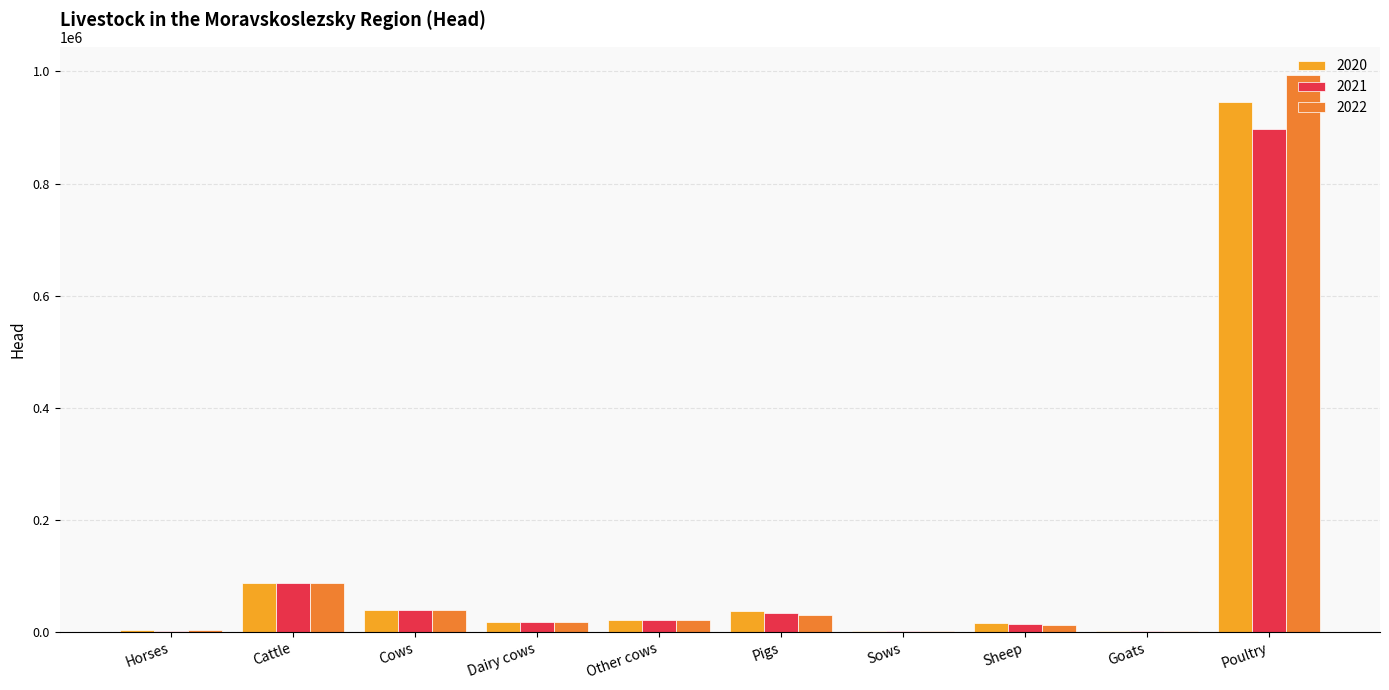

What is the greatest value displayed?

994358